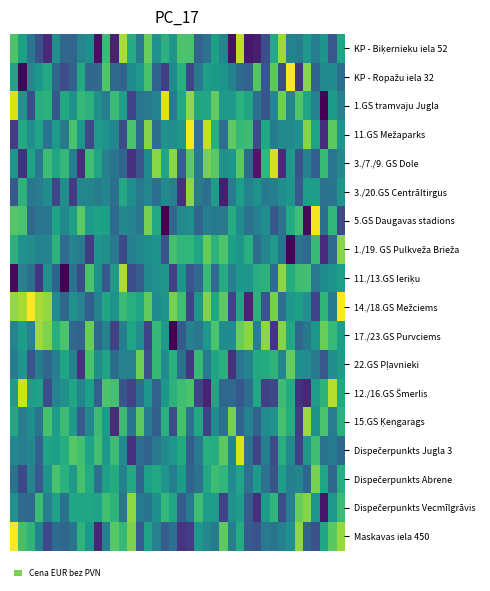

How many categories are shown in the chart?

40